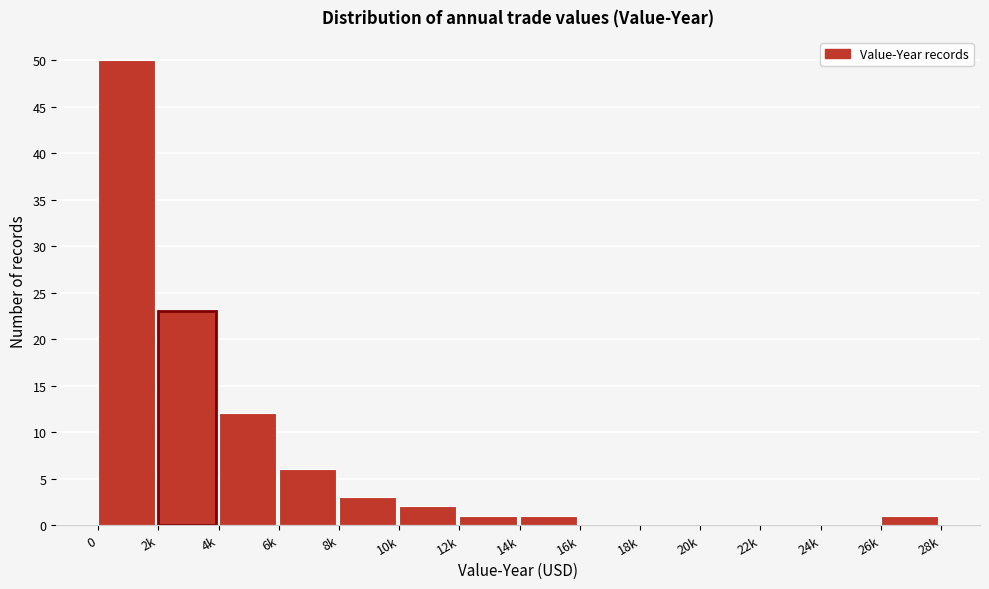

Reading right to left, list all the values displayed in this chart.

26k=1	24k=0	22k=0	20k=0	18k=0	16k=0	14k=1	12k=1	10k=2	8k=3	6k=6	4k=12	2k=23	0=50